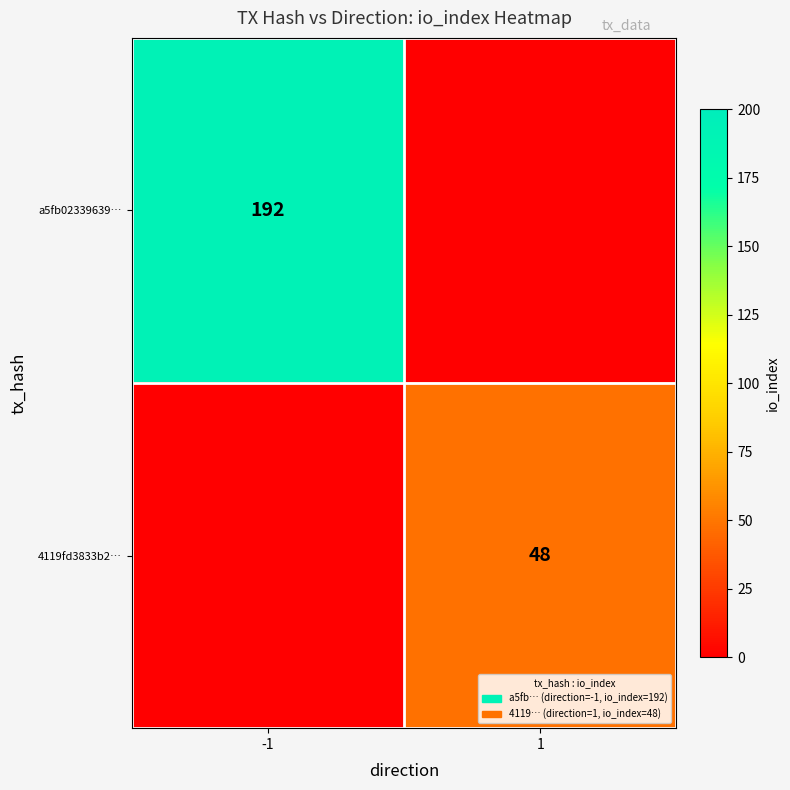

The value of 4119fd3833b2… at 1 is 48. True or false?

True